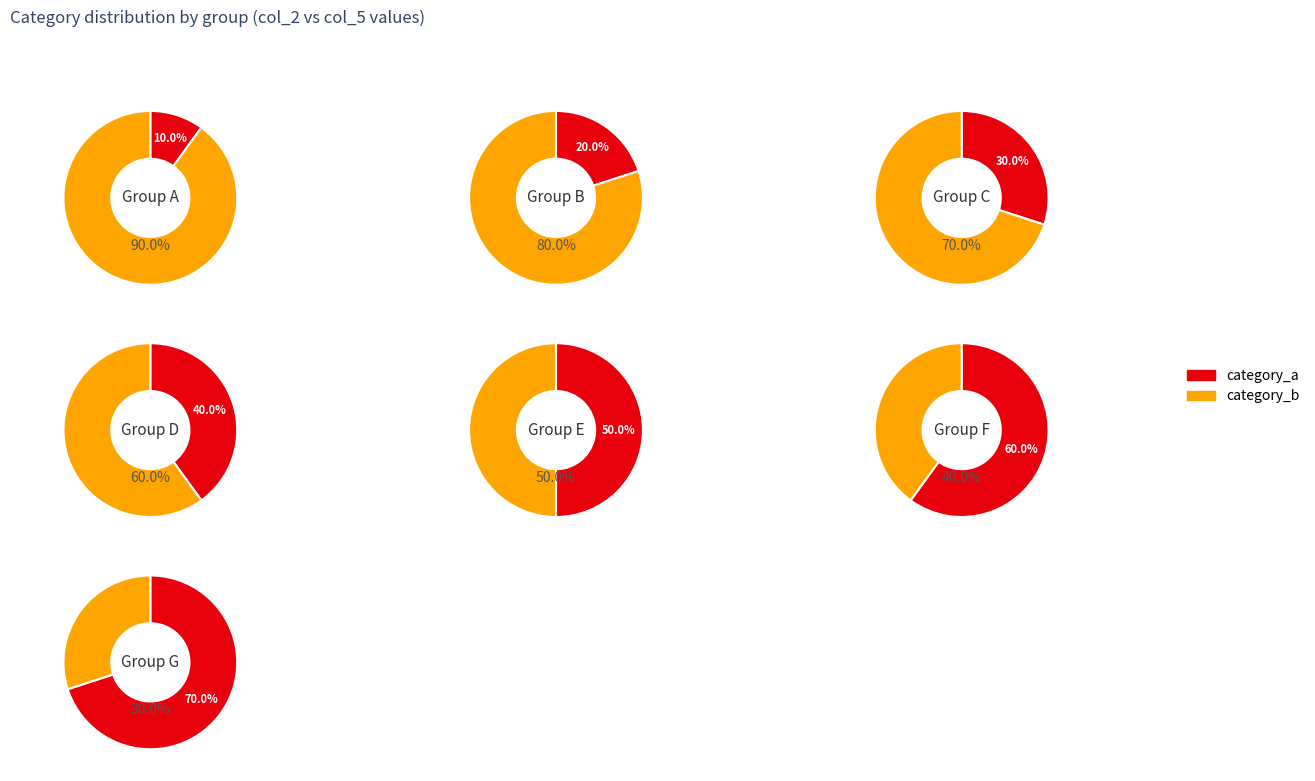

Does 7 account for over 50% of the chart?

No